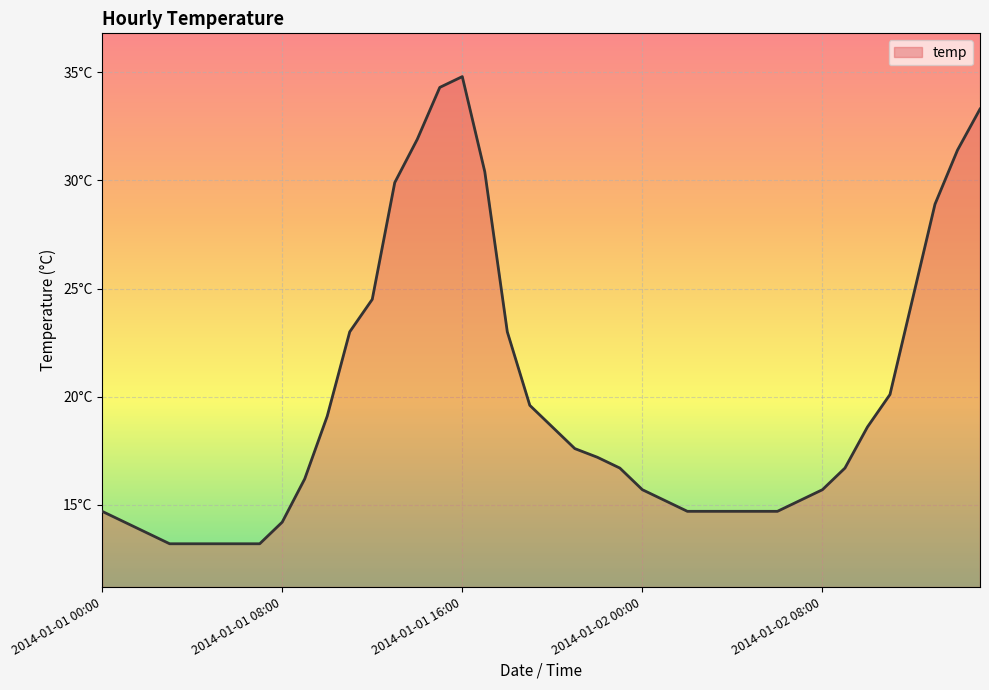

Does the chart display data point markers on the line(s)?

No